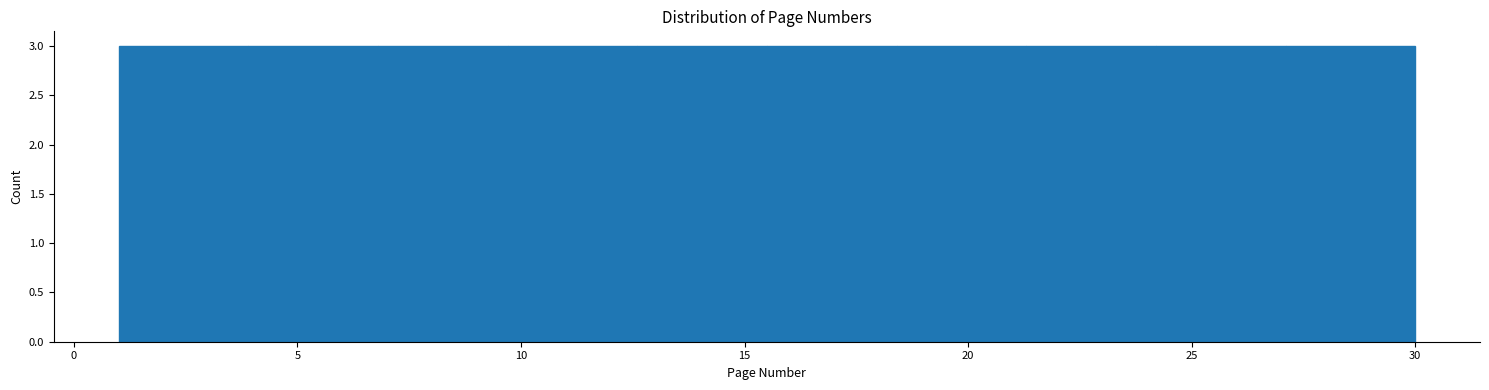

Reading left to right, transcribe this chart: for each bar, give the range it covers on the x-axis and its height. Neither the bar edges nor the heights are printed on the chart, so give them approximately, as read against the axes.

1.0 to 3.9: 3
3.9 to 6.8: 3
6.8 to 9.7: 3
9.7 to 12.6: 3
12.6 to 15.5: 3
15.5 to 18.4: 3
18.4 to 21.3: 3
21.3 to 24.2: 3
24.2 to 27.1: 3
27.1 to 30.0: 3